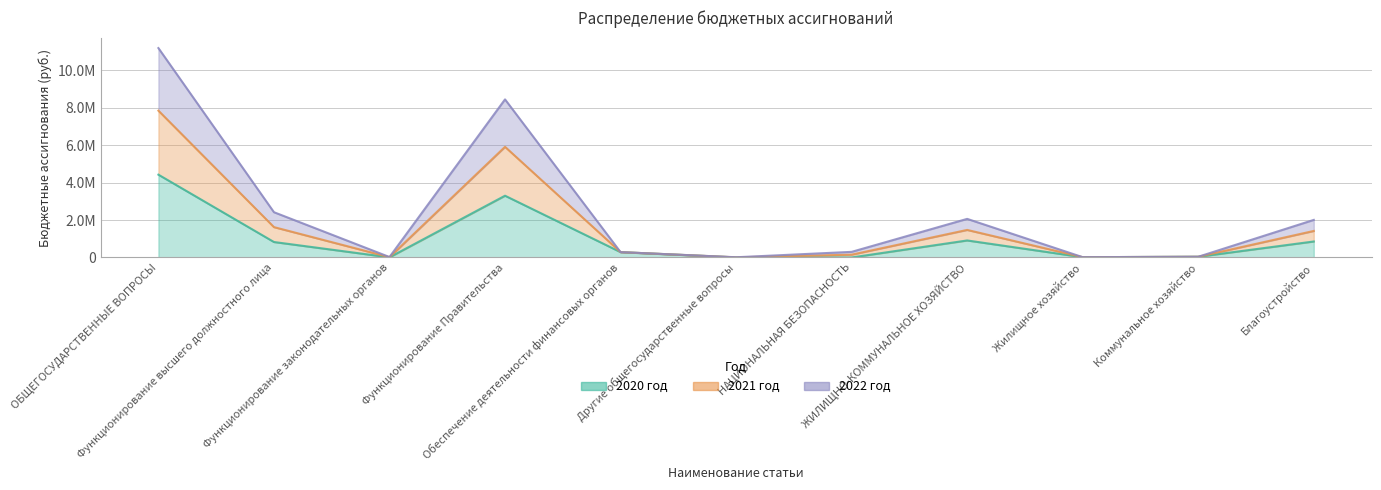

At which label does 2020 год reach its minimum?

НАЦИОНАЛЬНАЯ БЕЗОПАСНОСТЬ